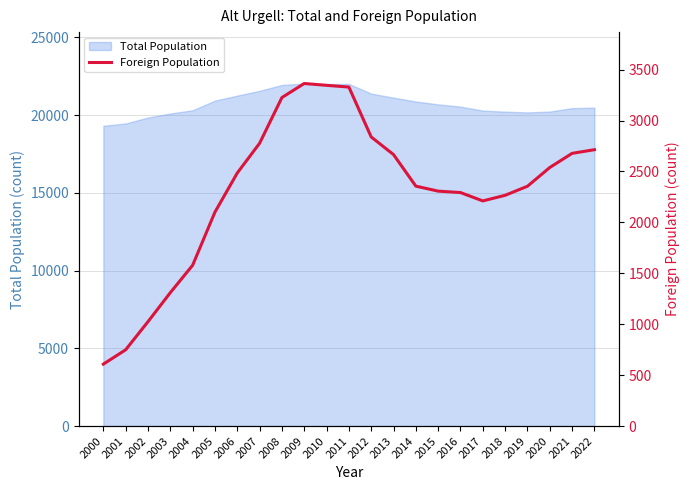

What is the difference between the second highest and minimum values?

2738